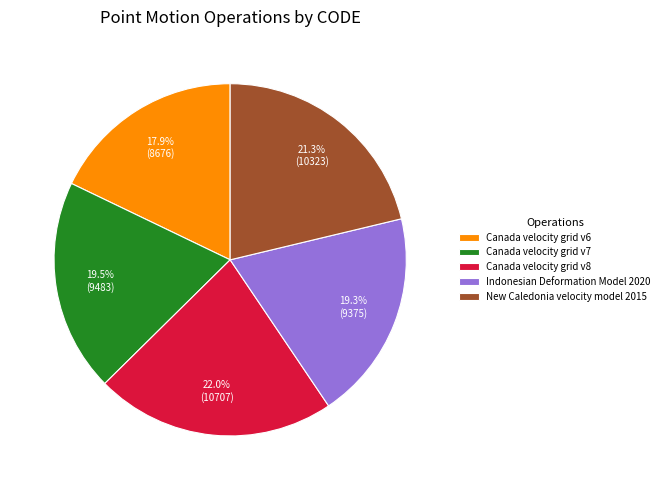

To the nearest percent, what is the average slice percentage?

20%